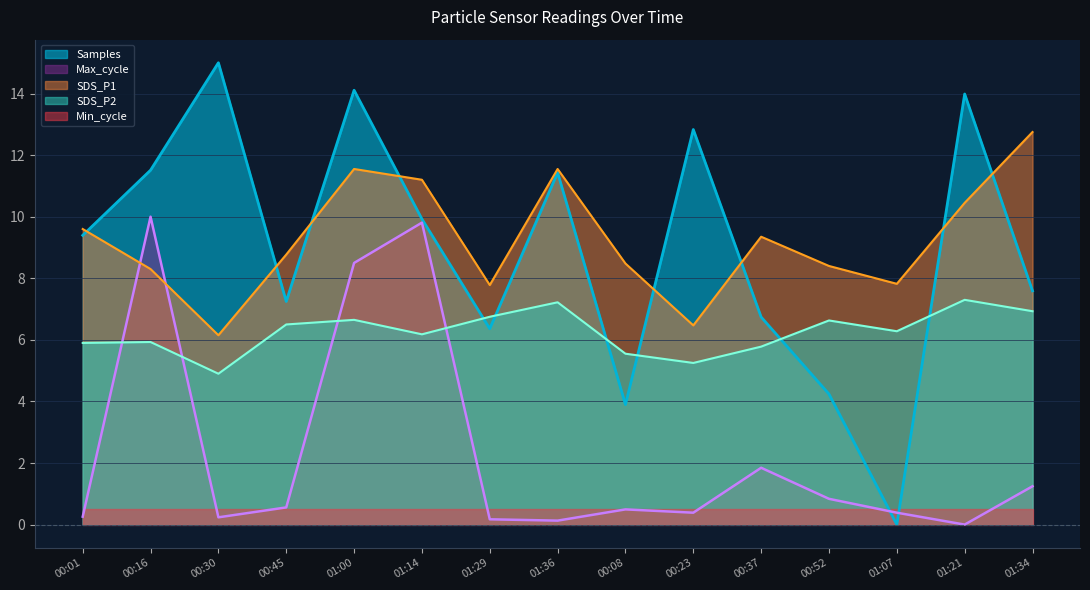

Which label corresponds to the largest value in the chart?

00:30